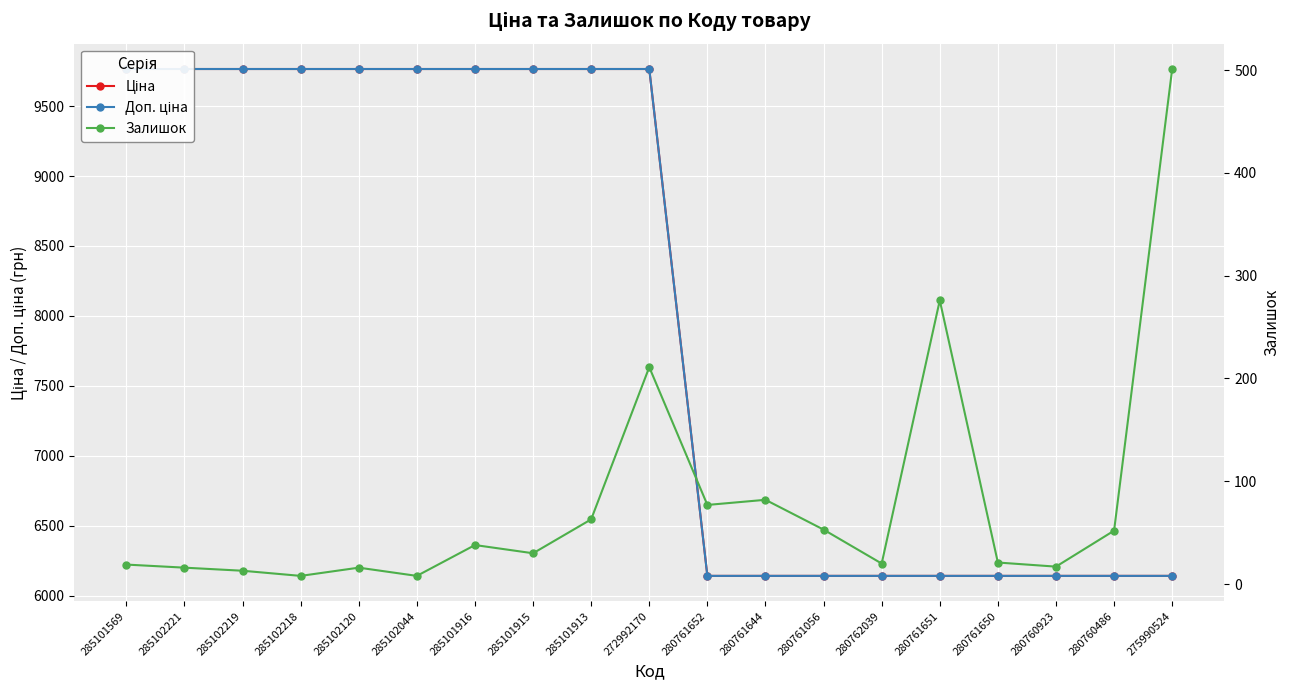

Rank the categories by Ціна value from highest to lowest.

285101569, 285102221, 285102219, 285102218, 285102120, 285102044, 285101916, 285101915, 285101913, 272992170, 280761652, 280761644, 280761056, 280762039, 280761651, 280761650, 280760923, 280760486, 275990524